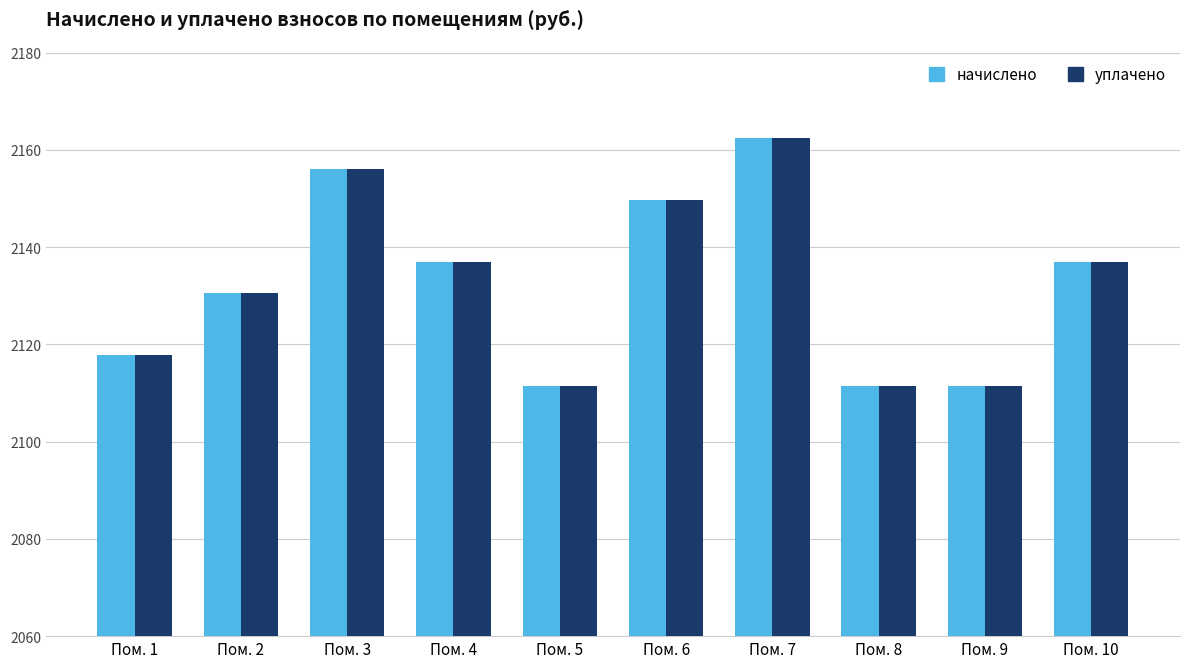

What is the difference between the начислено values at Пом. 4 and Пом. 6?

12.7